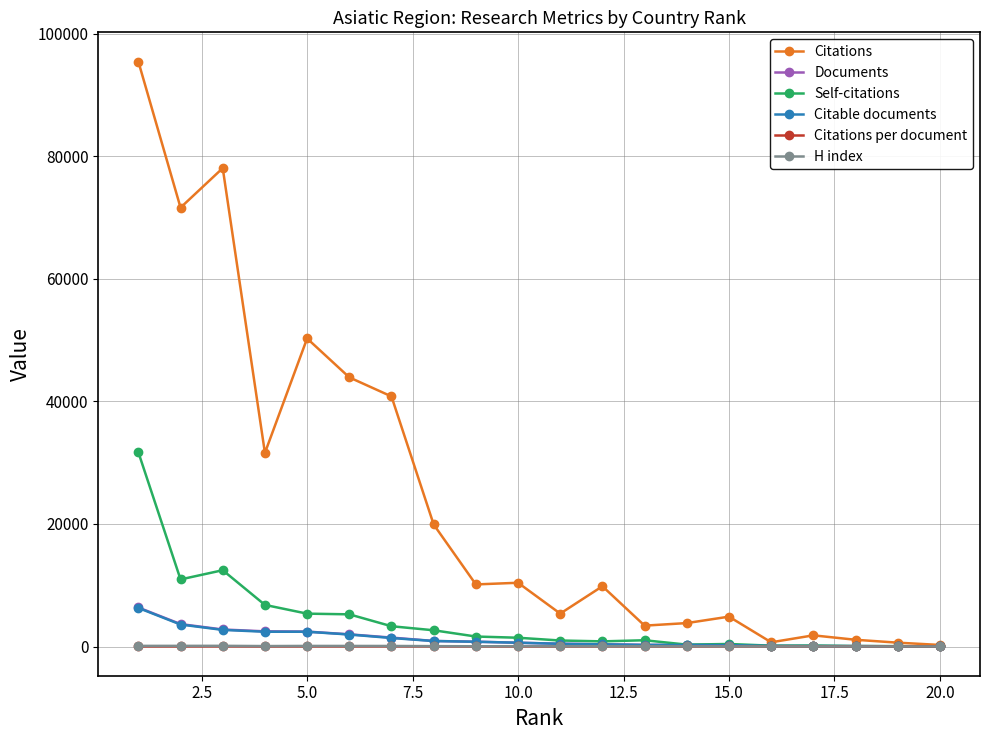

What is the minimum value for Citable documents?

26.0